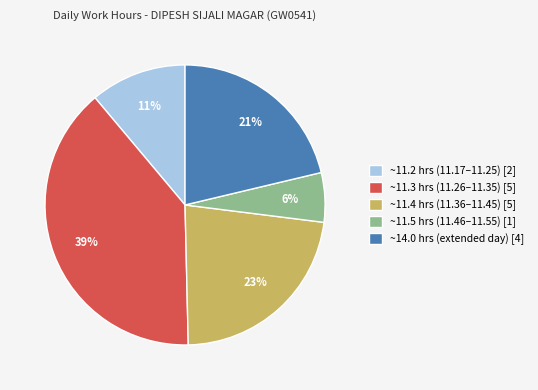

Rank the categories by value from lowest to highest.

~11.5 hrs (11.46–11.55) [1], ~11.2 hrs (11.17–11.25) [2], ~14.0 hrs (extended day) [4], ~11.4 hrs (11.36–11.45) [5], ~11.3 hrs (11.26–11.35) [5]